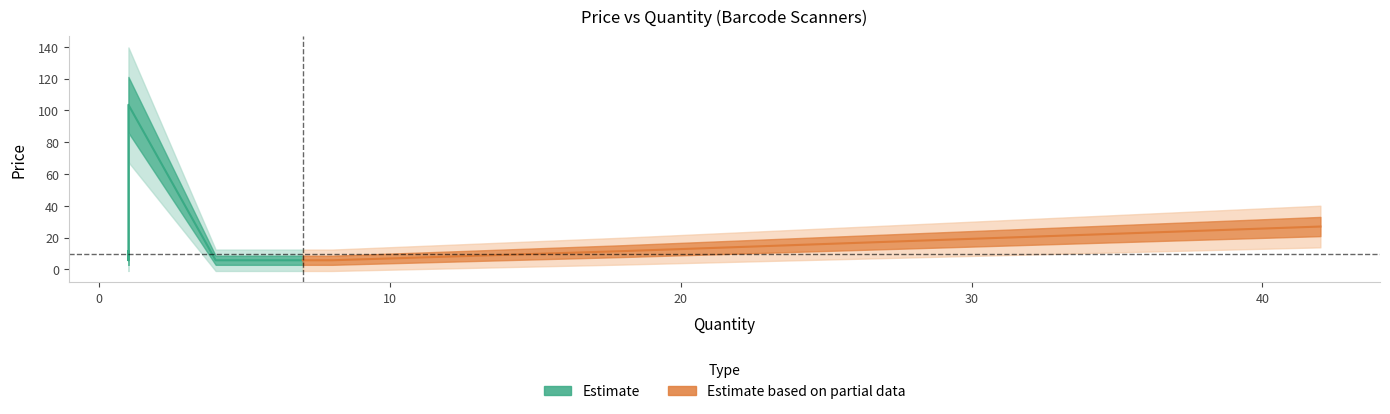

What is the difference between the second highest and minimum values in the Estimate series?

28.8